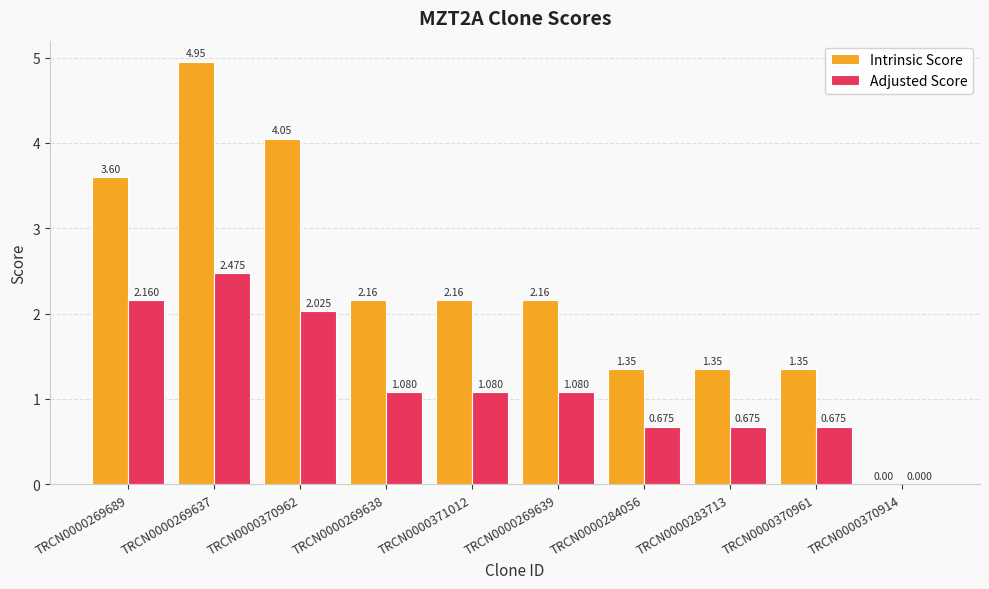

Which series changed the most between TRCN0000370961 and TRCN0000370914?

Intrinsic Score